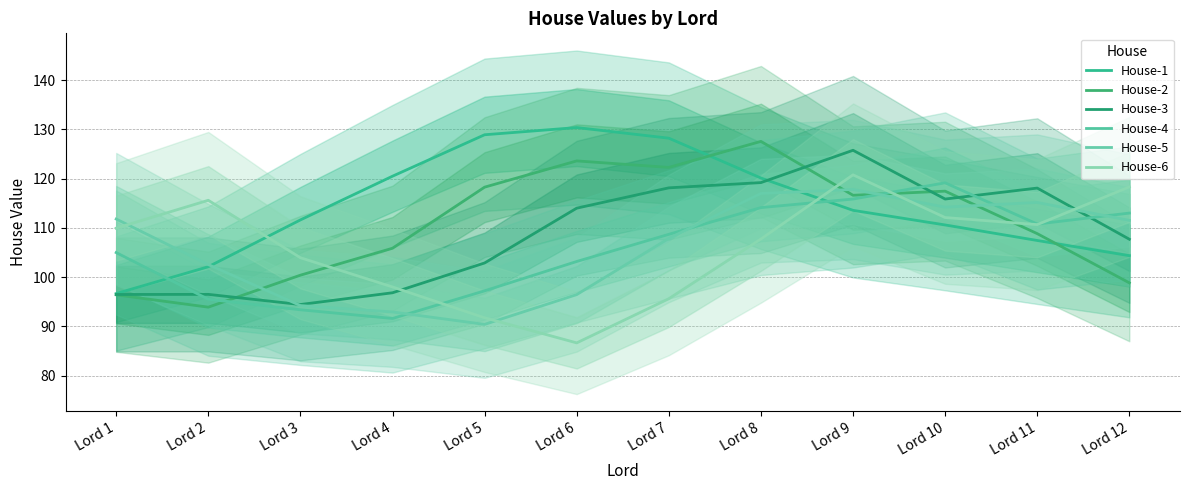

What is the difference between the House-3 values at Lord 3 and Lord 11?

23.6